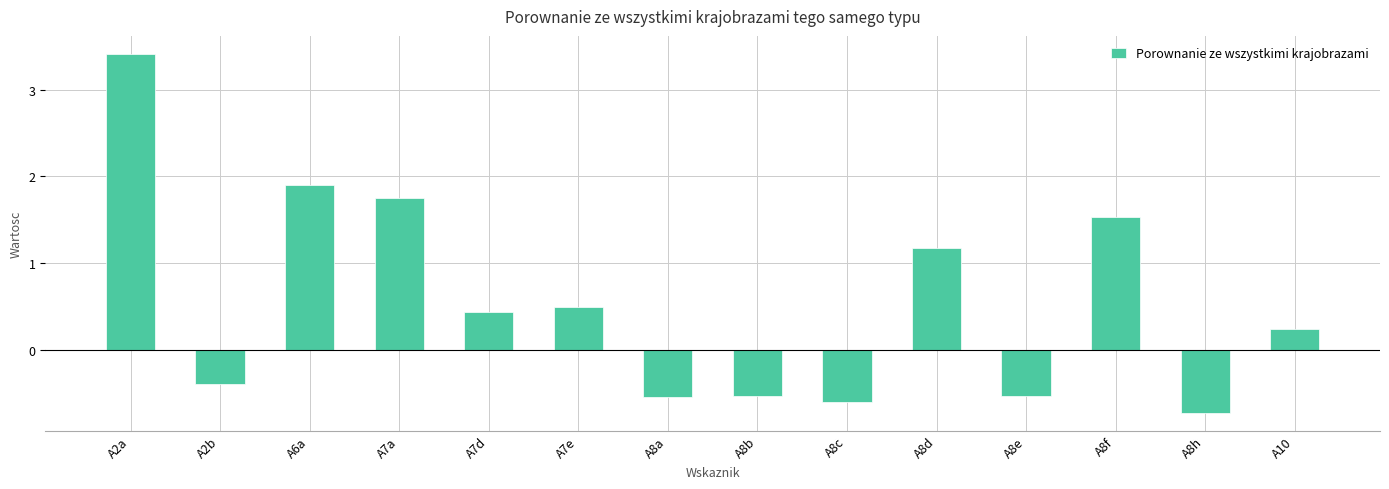

What is the difference between the second highest and minimum values?

2.6